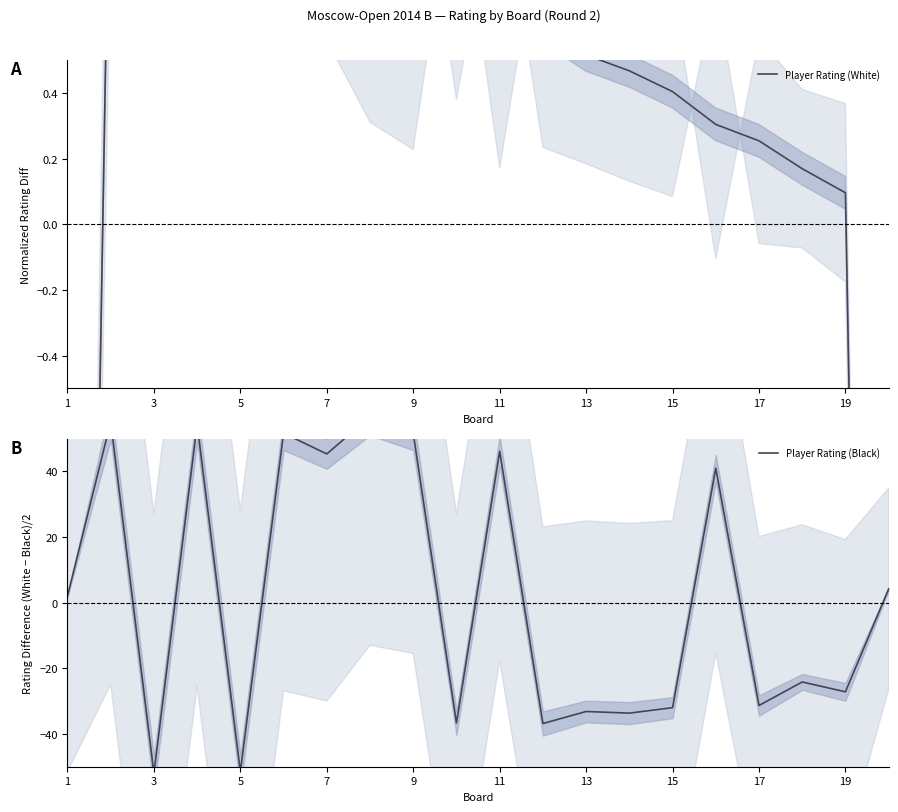

What is the label of the 8th point from the left?

15